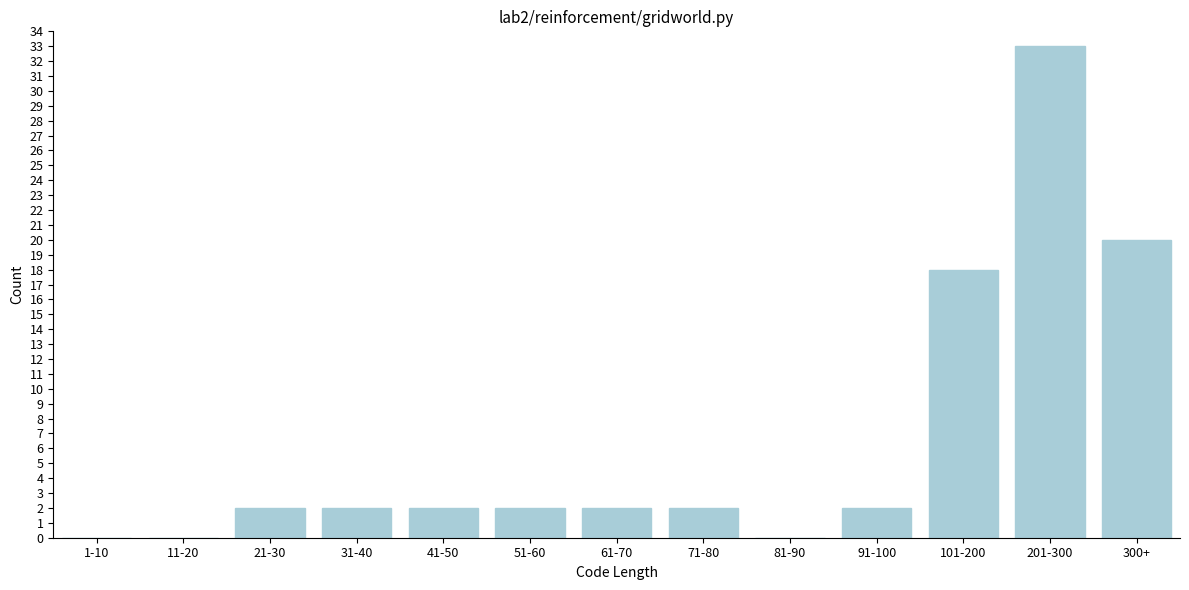

Reading right to left, extract all data points from this chart.

300+=20	201-300=33	101-200=18	91-100=2	81-90=0	71-80=2	61-70=2	51-60=2	41-50=2	31-40=2	21-30=2	11-20=0	1-10=0